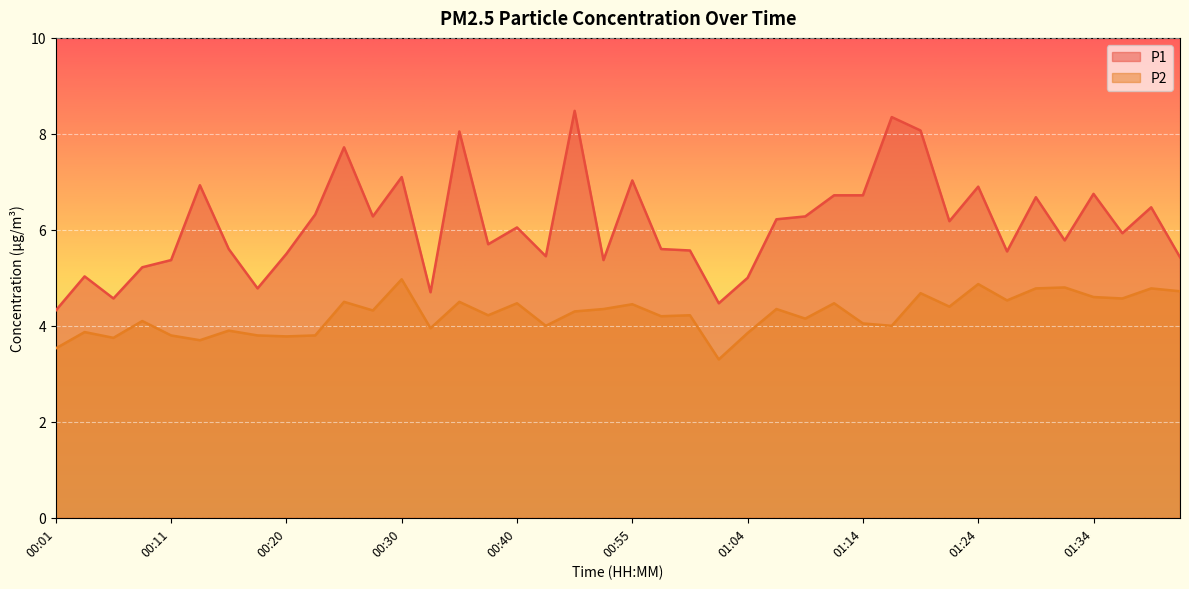

Which category has the lowest value in the P2 series?

01:02